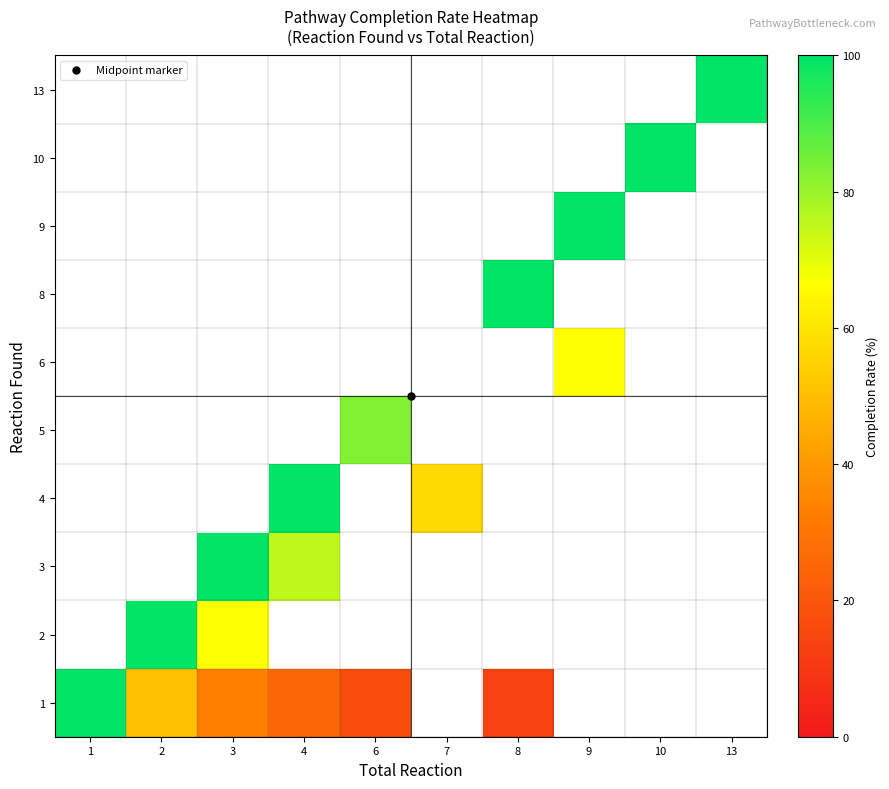

Is the value of 1 at 9 greater than the value of 5 at 3?

No